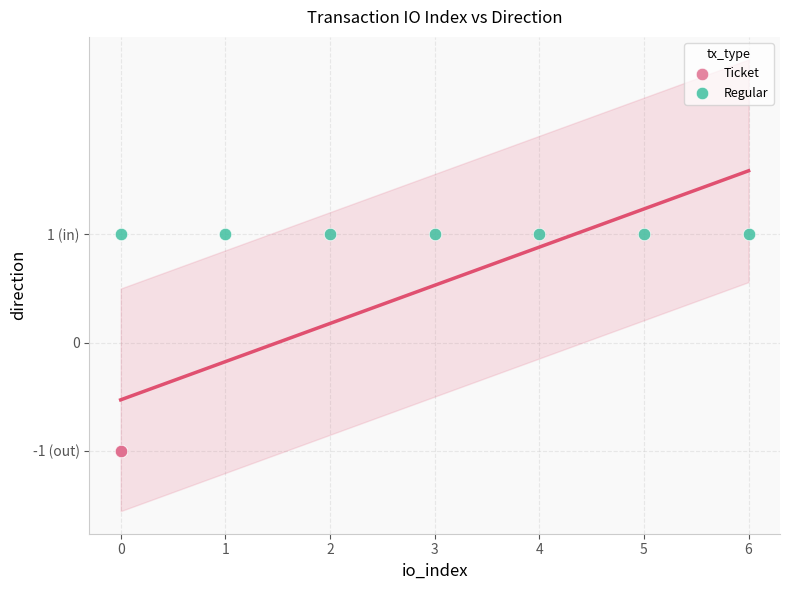

Which series contains the lowest Y value?

Ticket